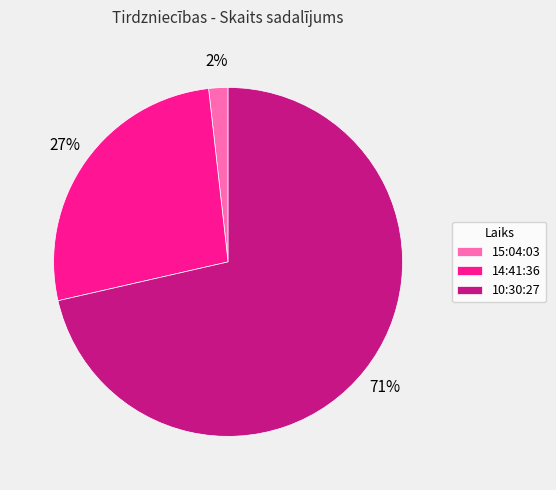

The 10:30:27 slice represents 57% of the pie. True or false?

False